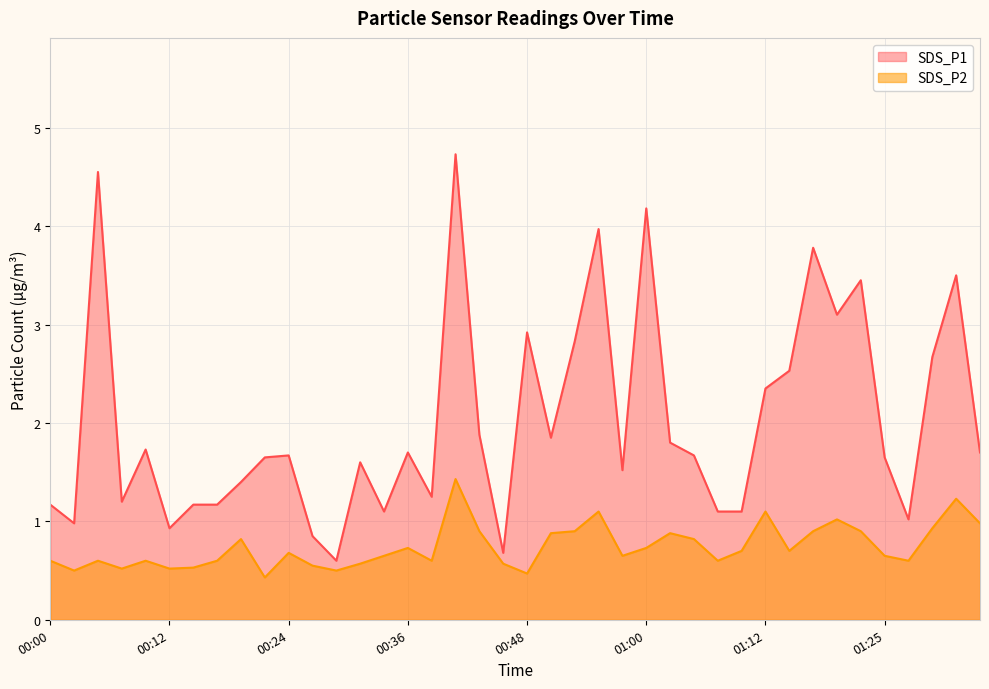

True or false: SDS_P2 and SDS_P1 intersect in this chart.

False